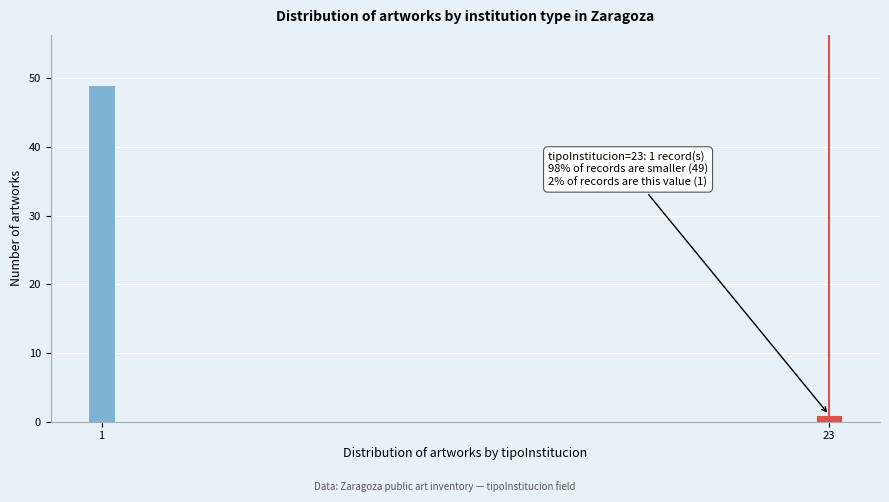

Reading left to right, list all the values displayed in this chart.

1=49	23=1